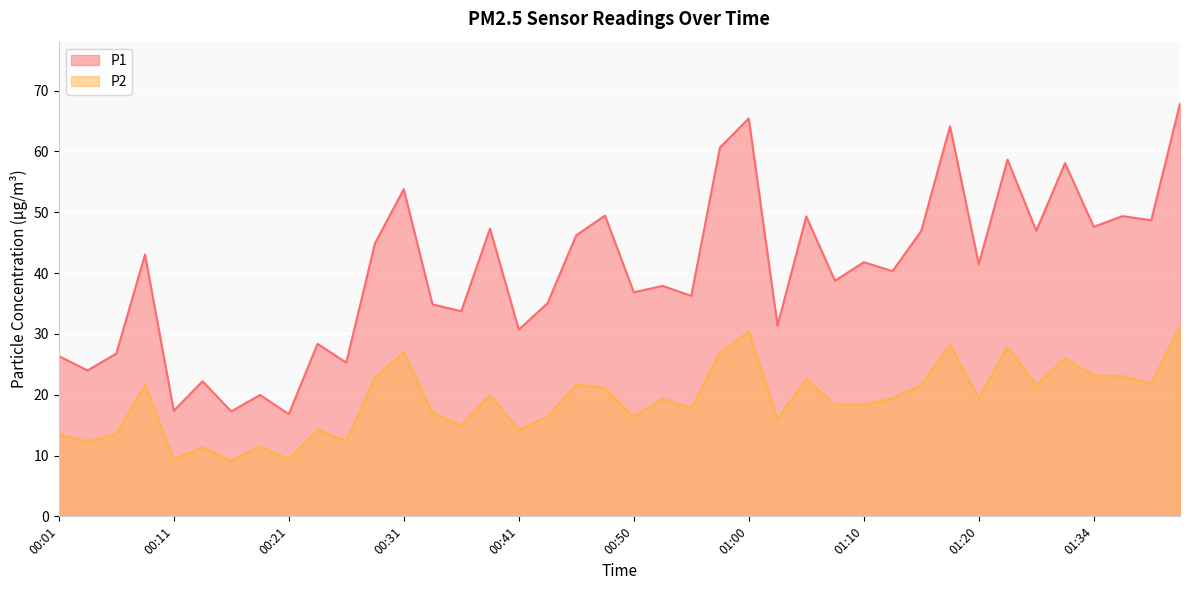

At which category does the chart reach its minimum across all series?

00:16